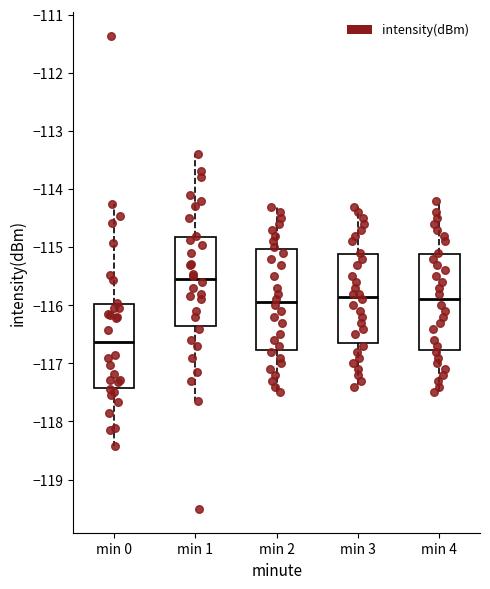

Reading left to right, transcribe this box plot: for each box, give where its median line is, the range the box spans, and where its two whiskers end, as read against the y-axis. The values are not printed on the chart, so give them approximately, as read against the axis.

min 0: median -116.6, box -117.4 to -116.0, whiskers -118.4 to -114.3
min 1: median -115.5, box -116.3 to -114.8, whiskers -117.6 to -113.4
min 2: median -115.9, box -116.8 to -115.0, whiskers -117.5 to -114.3
min 3: median -115.8, box -116.6 to -115.1, whiskers -117.4 to -114.3
min 4: median -115.9, box -116.8 to -115.1, whiskers -117.5 to -114.2